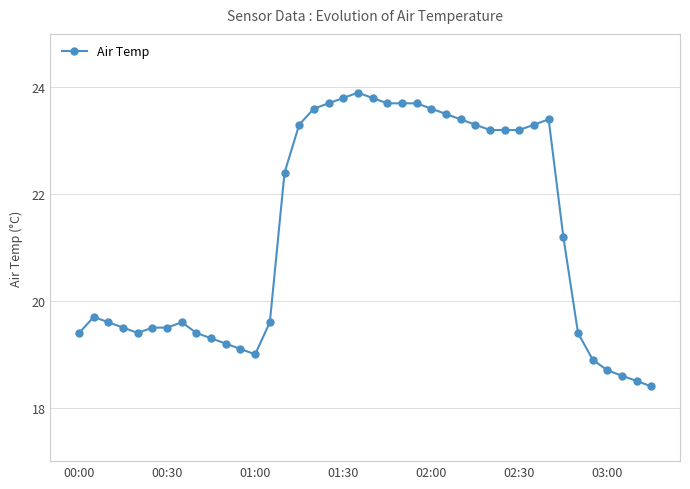

The value at 39 is 18.4. True or false?

True